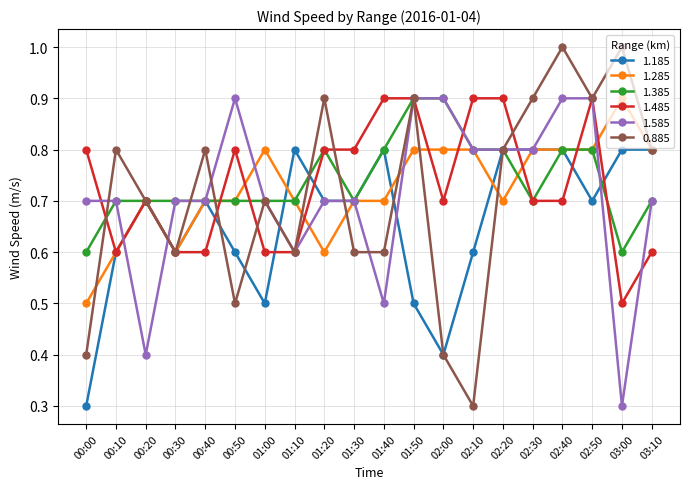

Which series has the largest total across all categories?

1.385